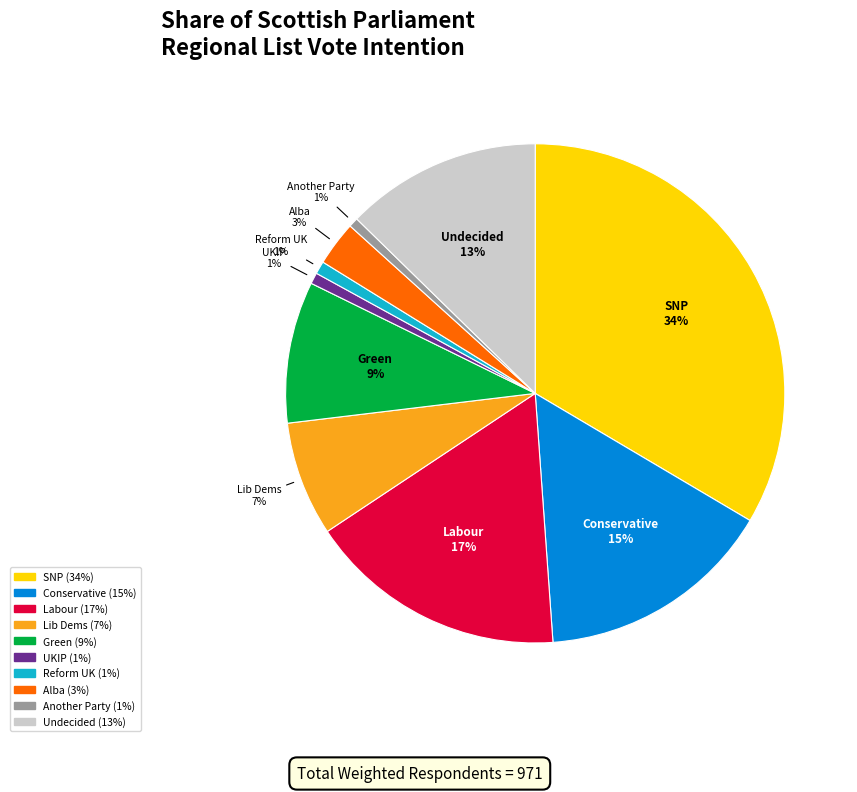

To the nearest percent, what is the average slice percentage?

10%